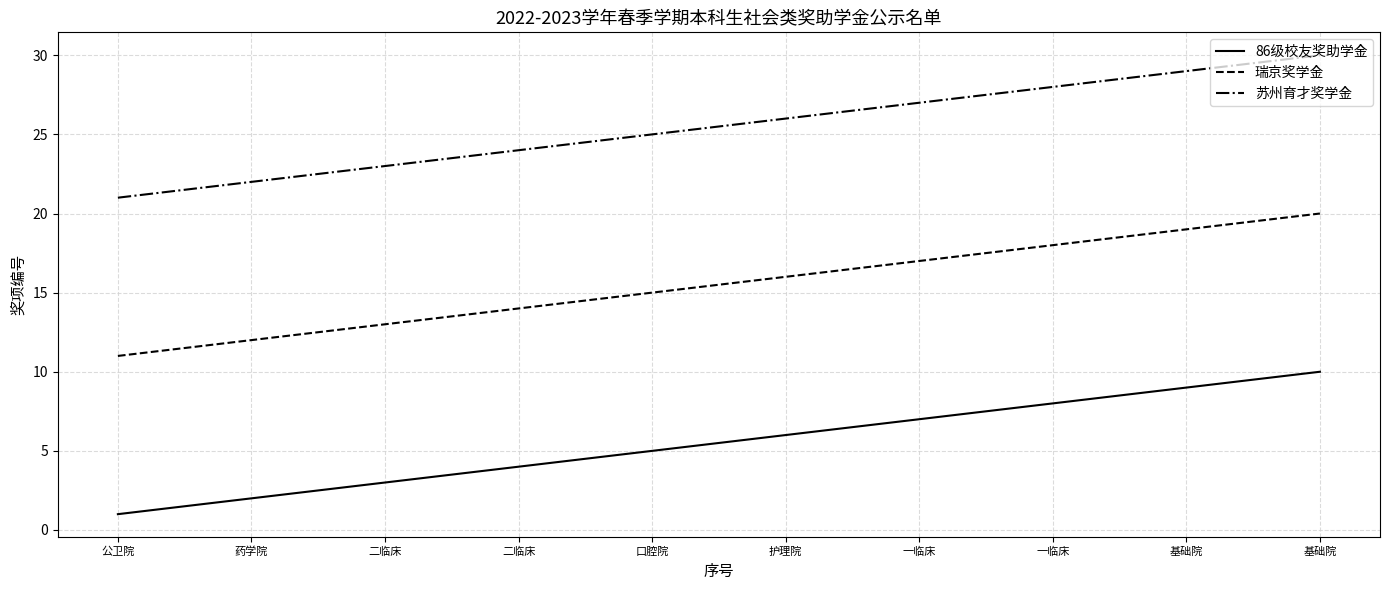

Count the number of categories in the chart.

10